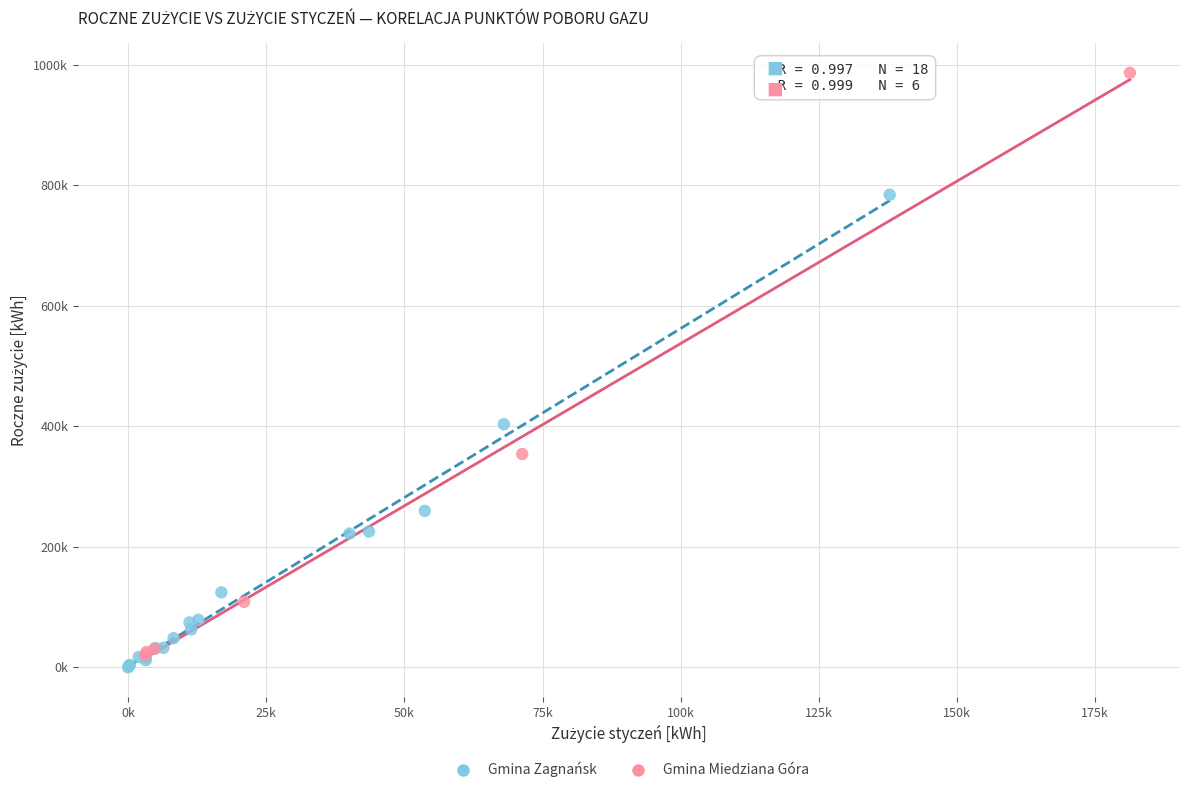

Which series contains the lowest Y value?

Gmina Zagnańsk